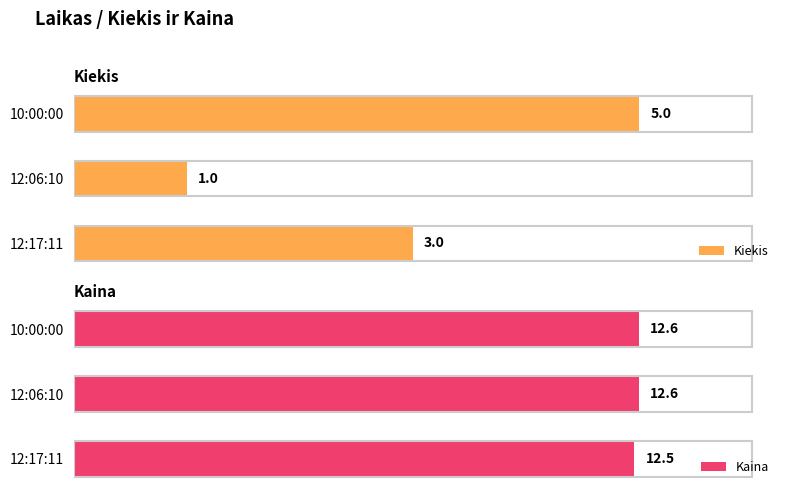

At which label does Kiekis reach its peak?

10:00:00